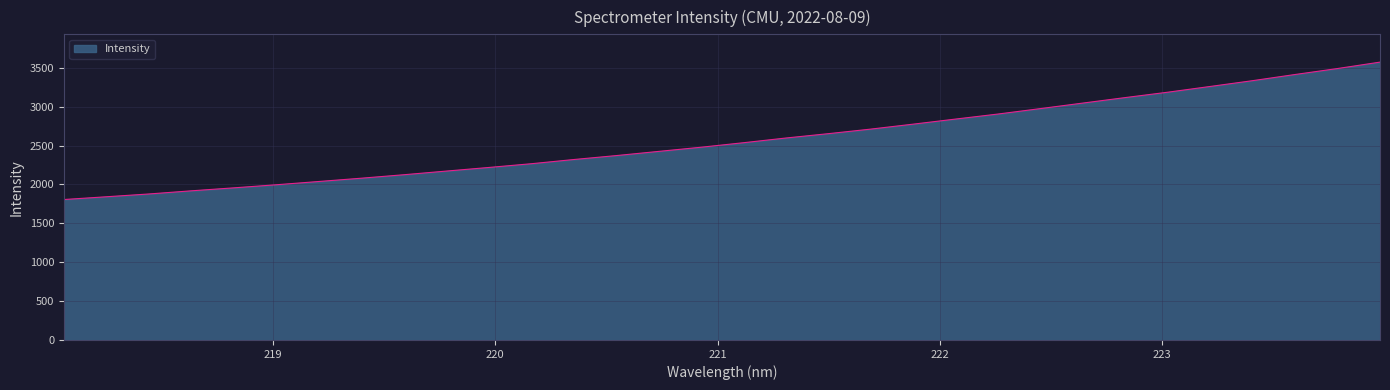

What is the minimum value shown in the chart?

1806.5